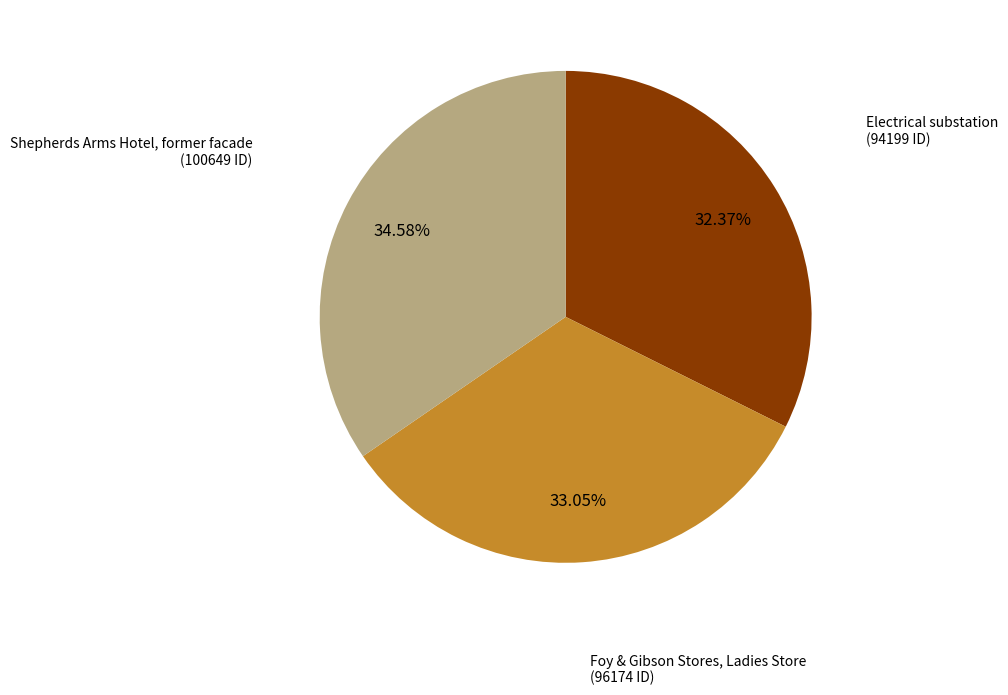

Combined, do Foy & Gibson Stores, Ladies Store and Electrical substation account for over 50%?

Yes